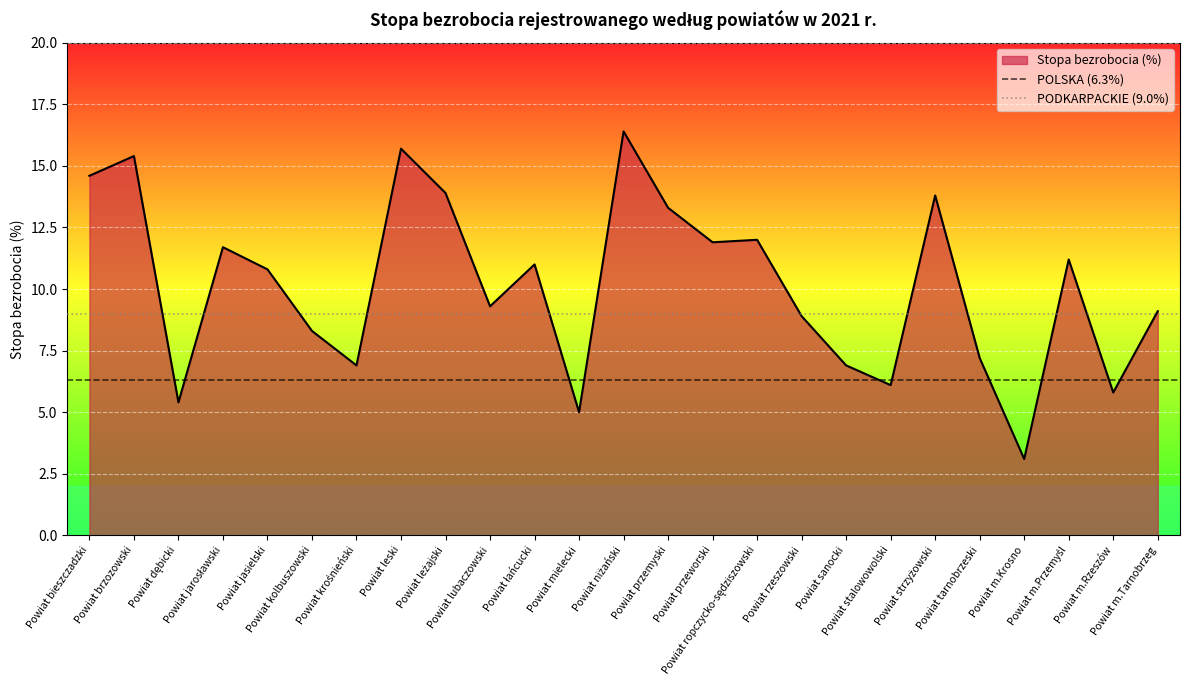

Read the PODKARPACKIE (9.0%) value at Powiat bieszczadzki.

9.0